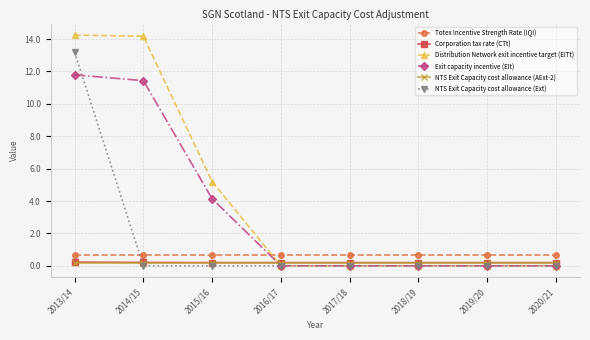

Is this an area chart (filled region under the line)?

No